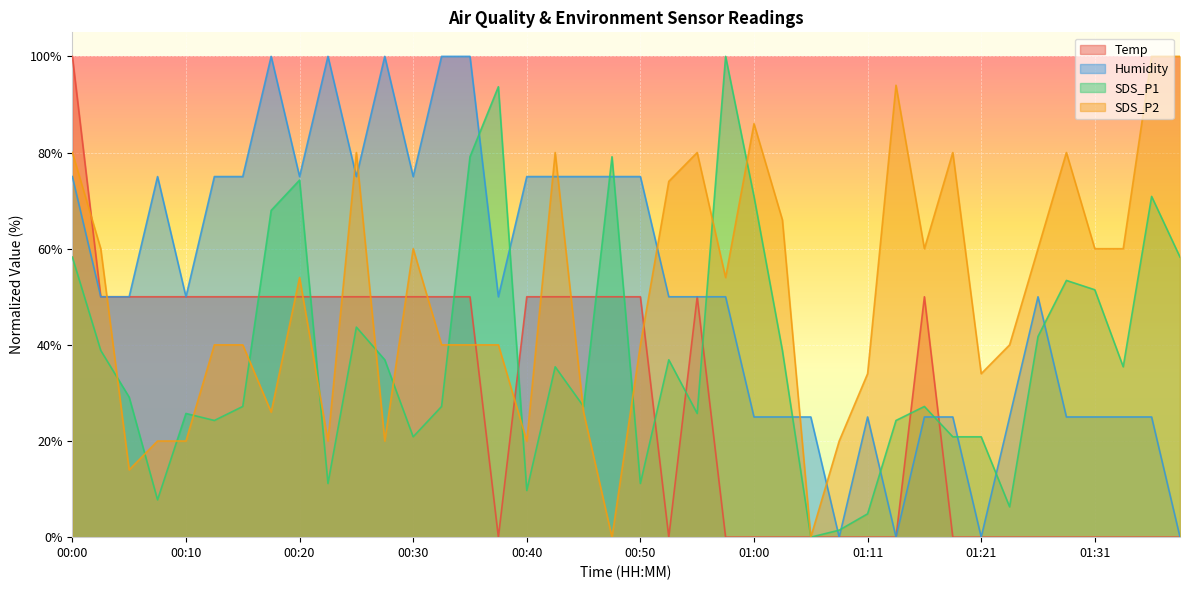

Between 00:10 and 00:35, which is larger?

00:10